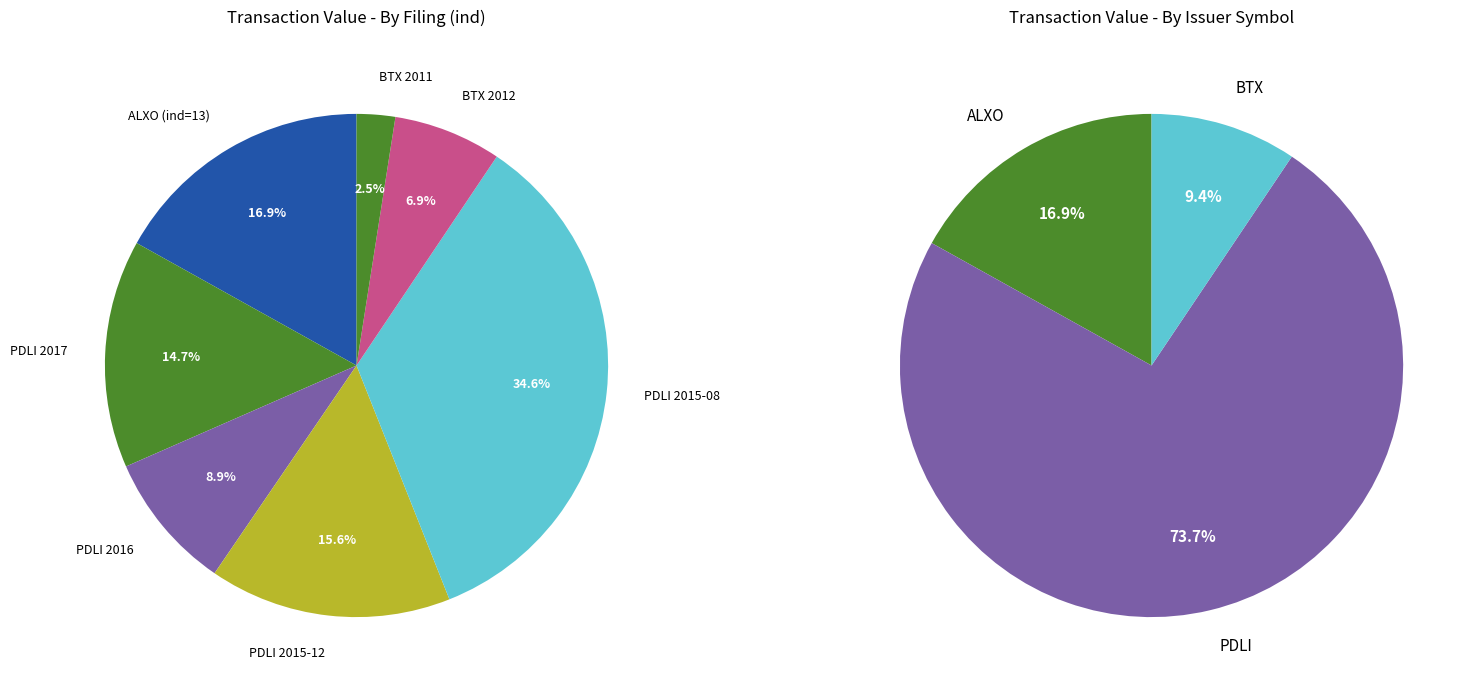

To the nearest percent, what portion does BTX 2011 (ind=79) represent?

2%